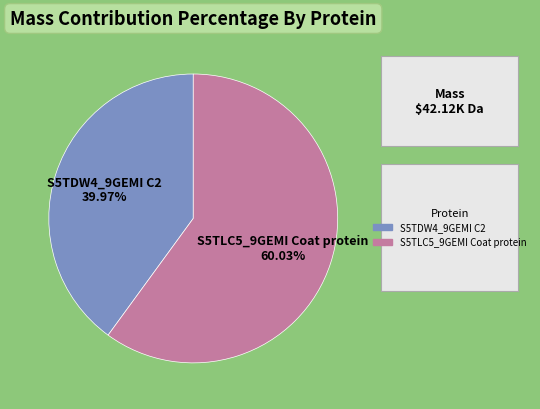

Between S5TDW4_9GEMI C2 and S5TLC5_9GEMI Coat protein, which is larger?

S5TLC5_9GEMI Coat protein